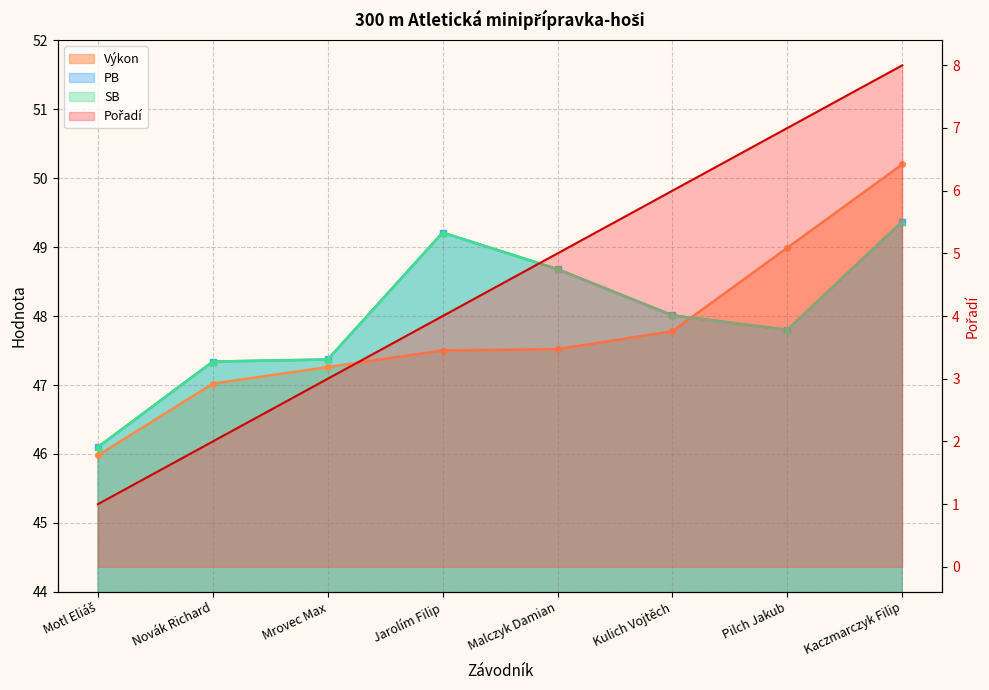

Where is Pořadí nearest to the value 4?

Jarolím Filip